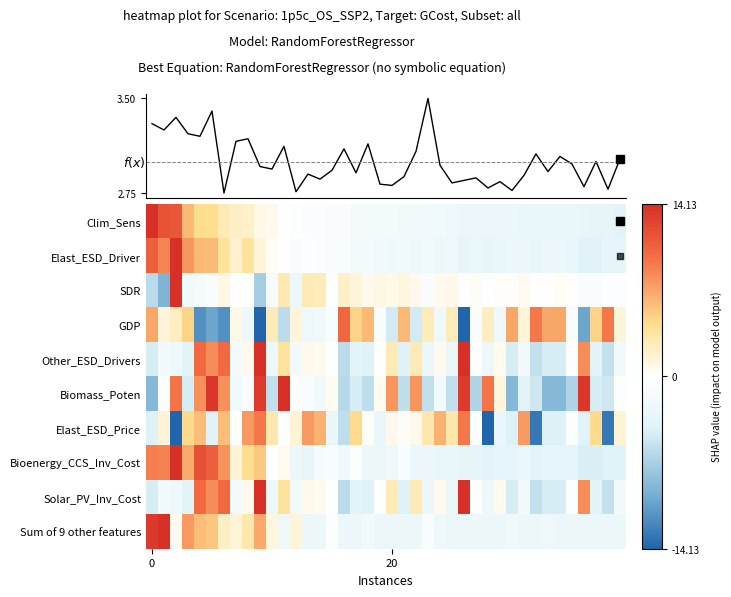

Count the number of categories in the chart.

40